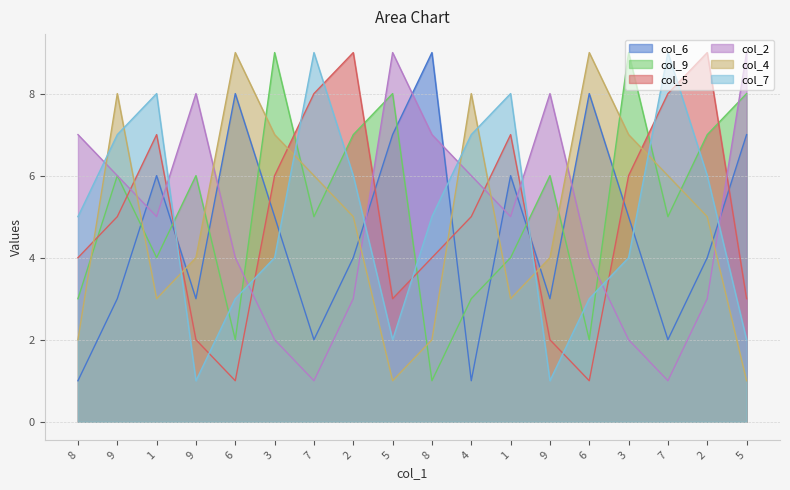

Which series has the widest spread of values?

col_6